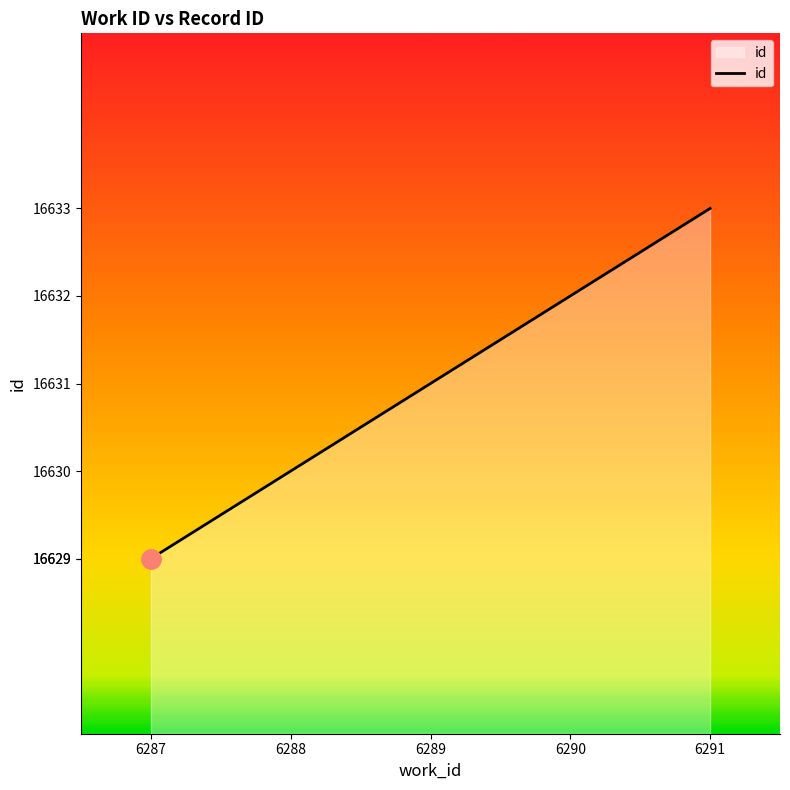

How many lines are shown in the chart?

1